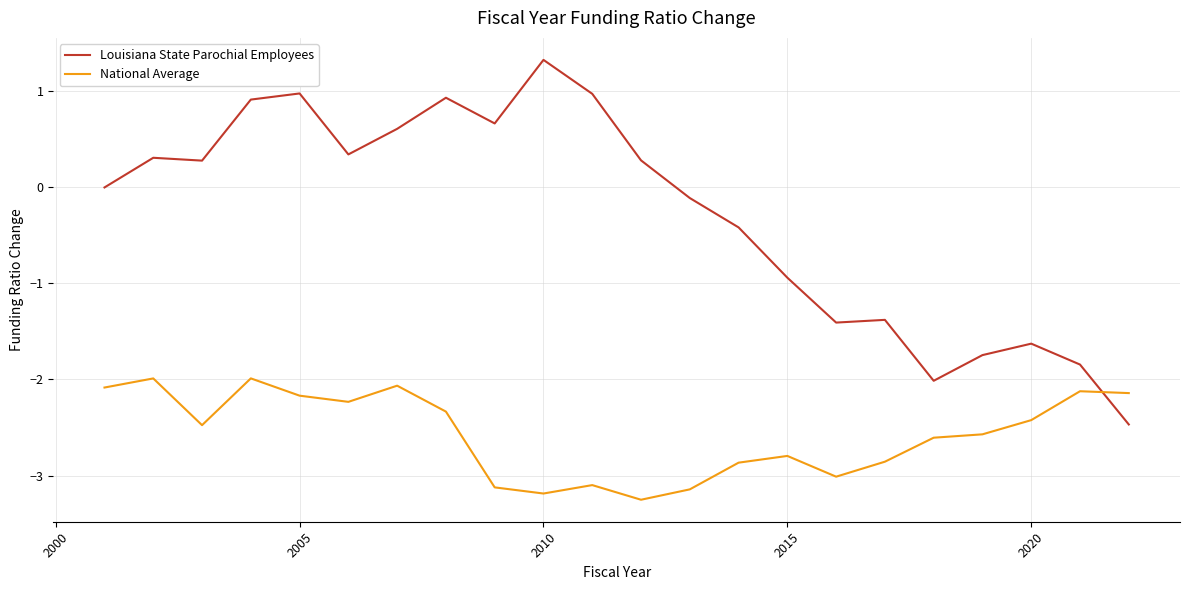

What is the highest value of the Louisiana State Parochial Employees series?

1.3